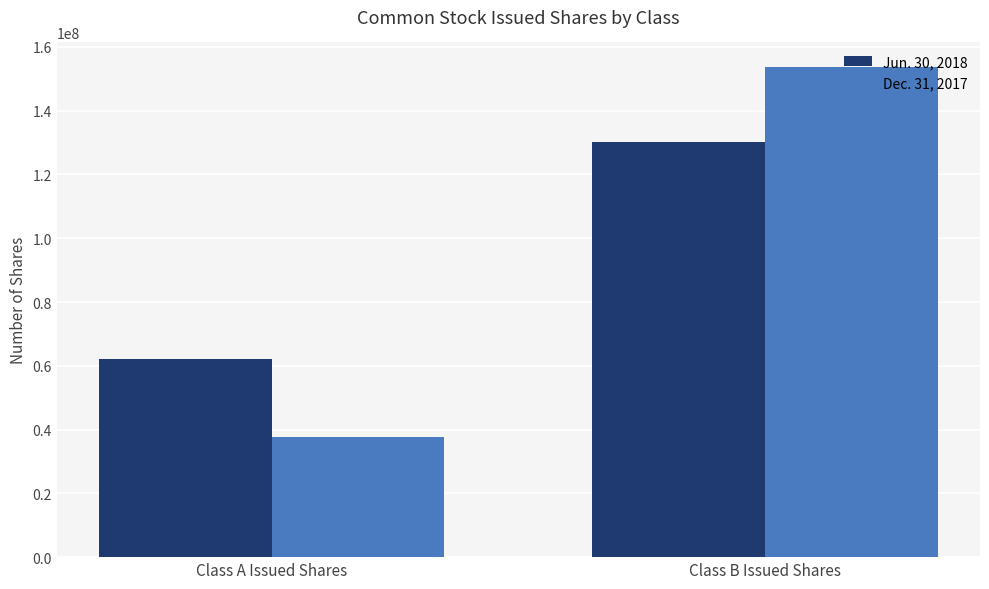

Reading right to left, extract all data points from this chart.

Jun. 30, 2018: Class B Issued Shares=130277391	Class A Issued Shares=62222905
Dec. 31, 2017: Class B Issued Shares=153727228	Class A Issued Shares=37657649